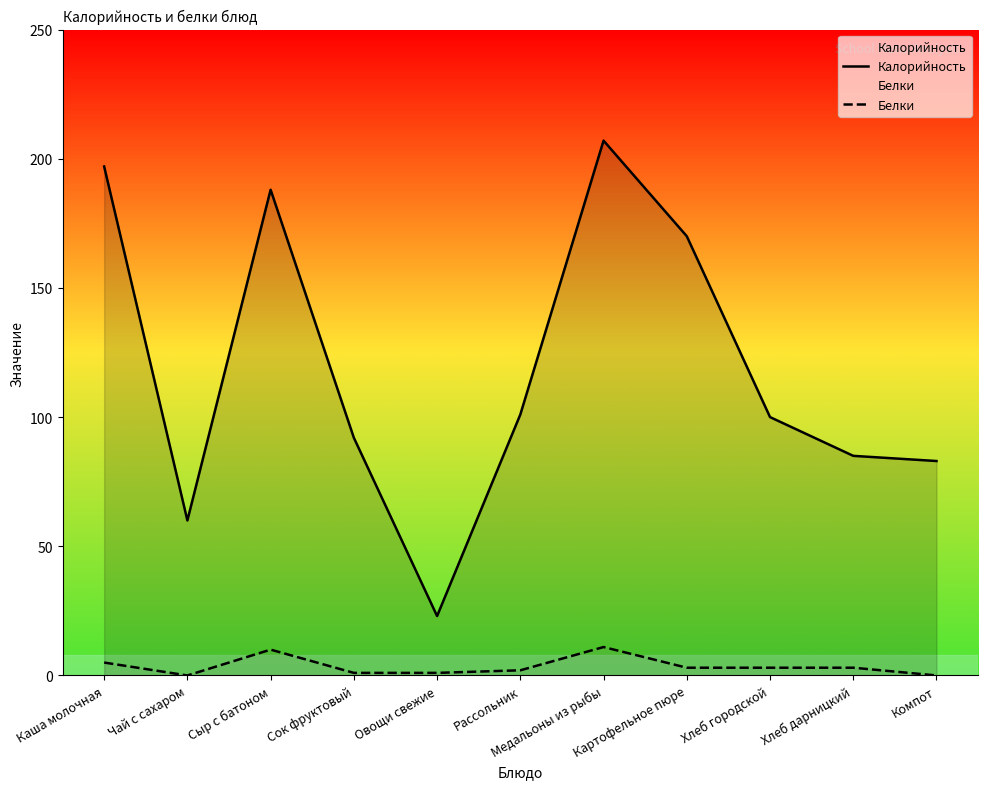

What position from the left is Каша молочная?

1